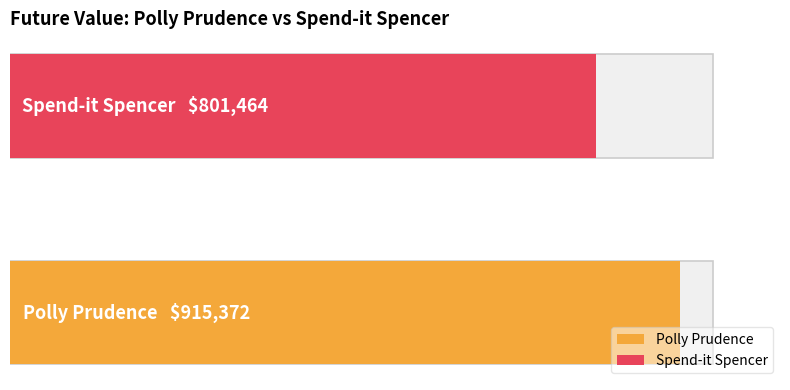

At which label is the value closest to 858417?

Spend-it Spencer